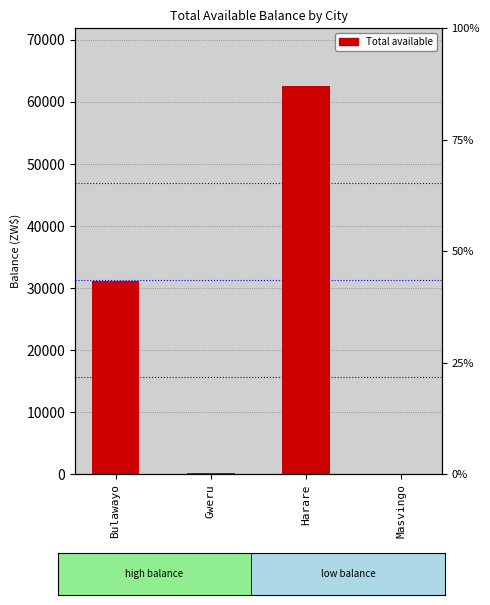

What is the label of the 3rd bar from the left?

Harare